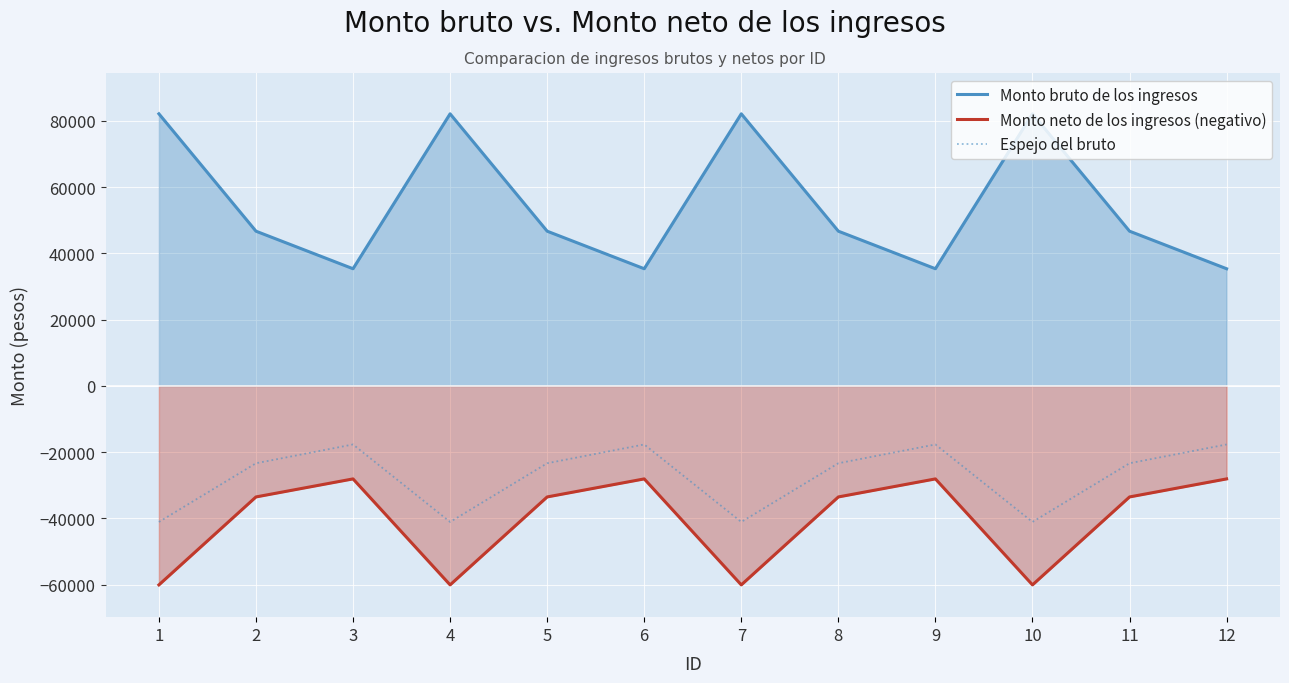

How many data points in Monto neto de los ingresos (negativo) are less than -33515?

8